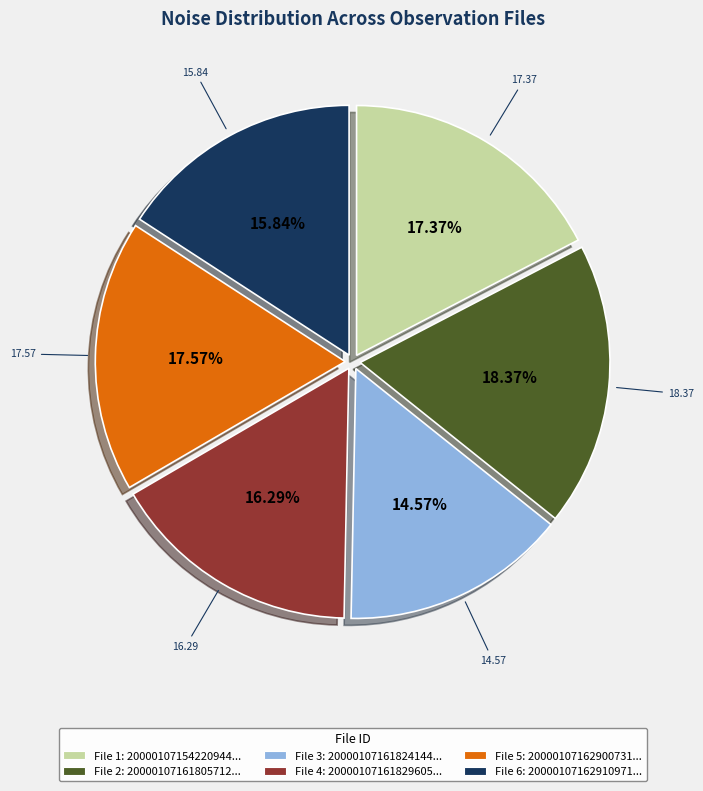

Count the number of slices in the pie.

6